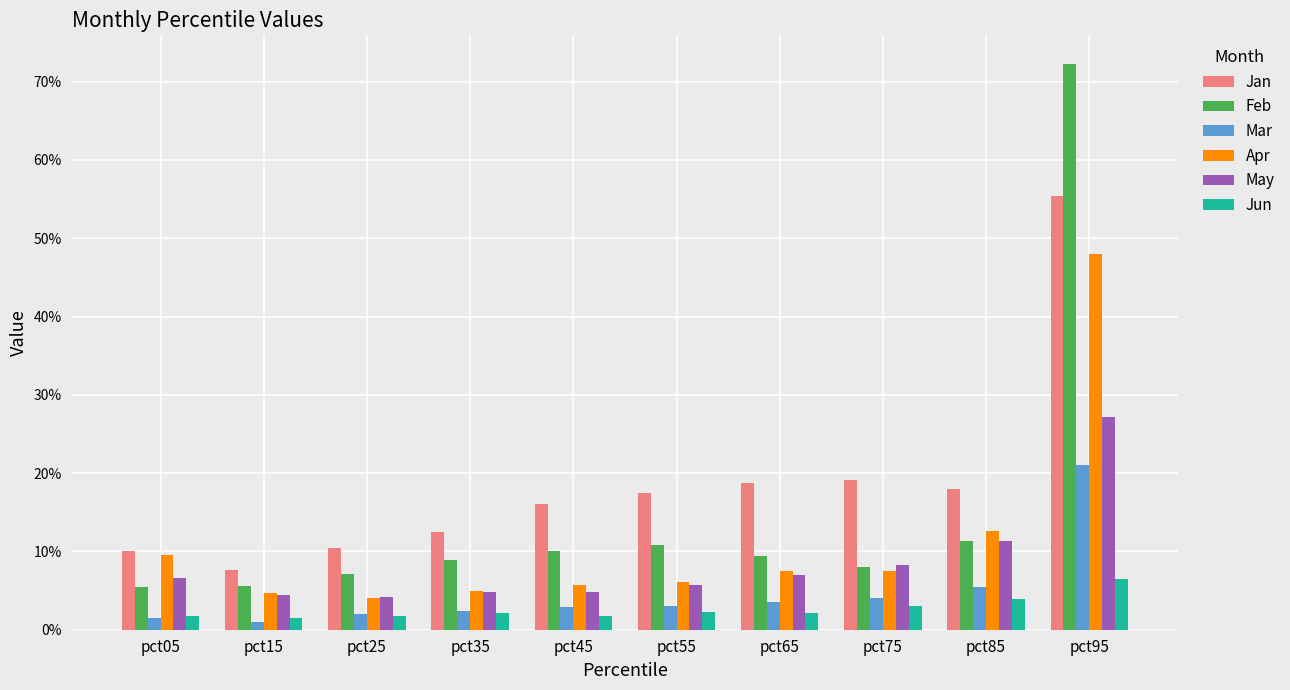

What are all the series names shown in the legend?

Jan, Feb, Mar, Apr, May, Jun